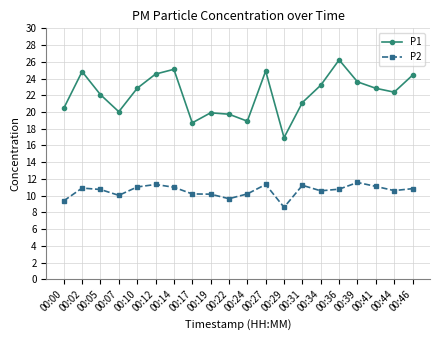

At which label does P2 first exceed 10?

00:02